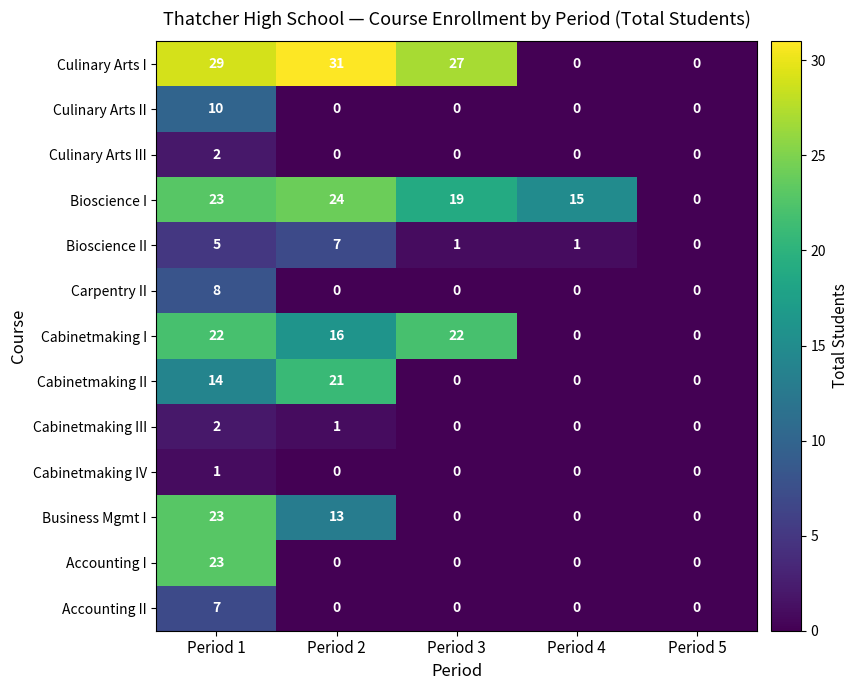

Between Period 1 and Period 5, which series saw the biggest shift?

Culinary Arts I